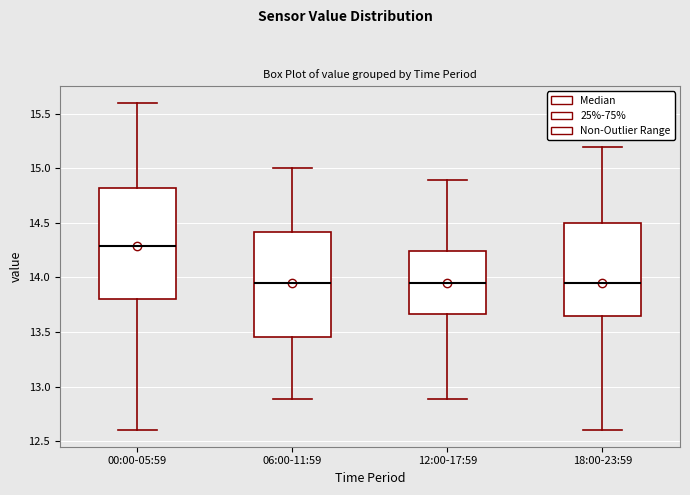

Where is the lower edge of the box for 00:00-05:59 on the y-axis? The values are not printed on the chart, so give them approximately, as read against the axis.

13.80